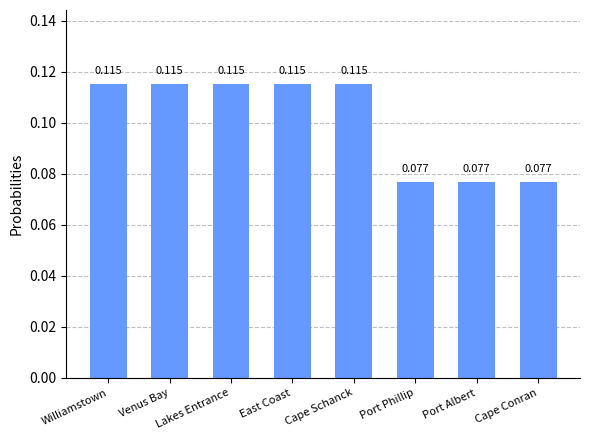

What is the sum of the values at Williamstown and Port Albert?

0.2